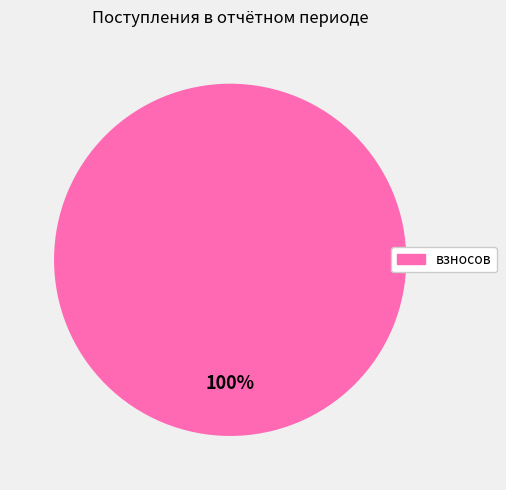

Does any single category account for the majority?

Yes